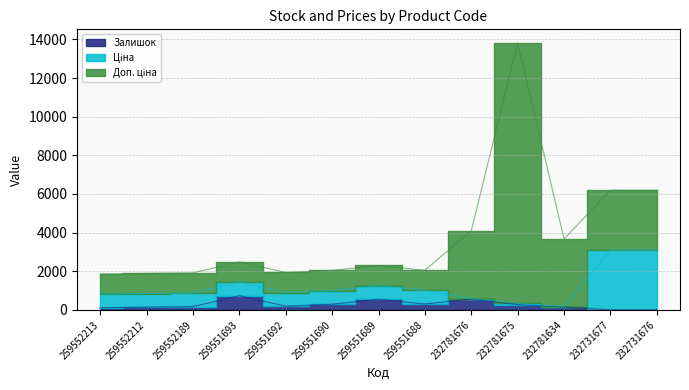

Between 232781676 and 232731677, which series saw the biggest shift?

Ціна